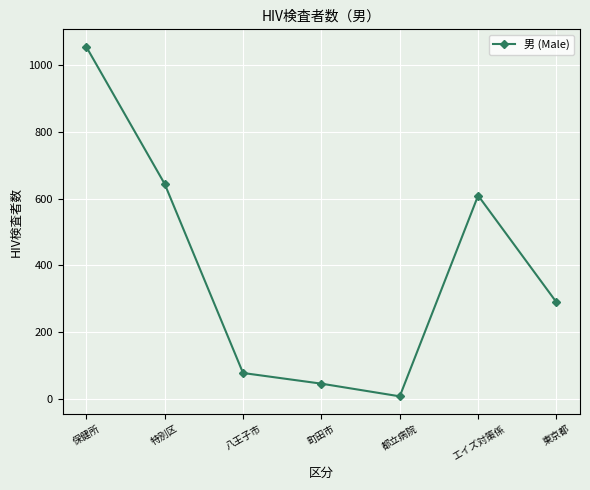

What is the change in value from 保健所 to 東京都?

-766